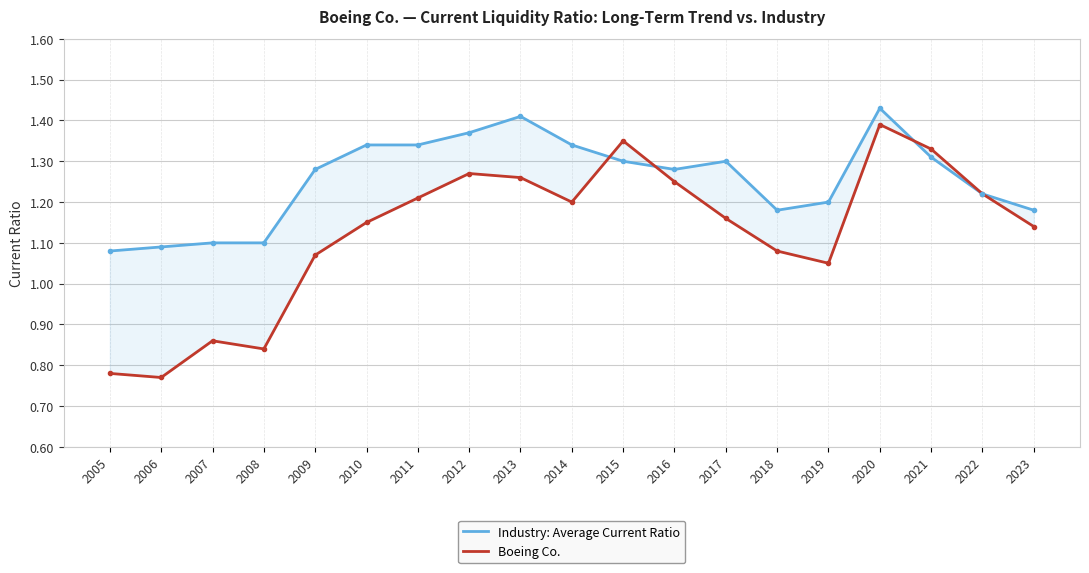

Between 2006 and 2005, which is larger?

2006